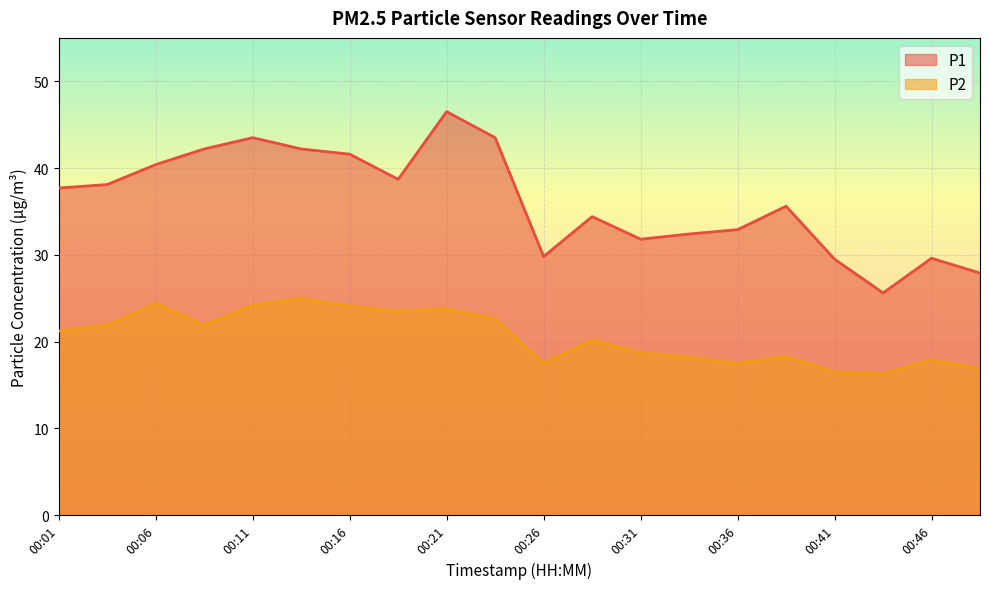

True or false: P1 and P2 cross at least once.

False